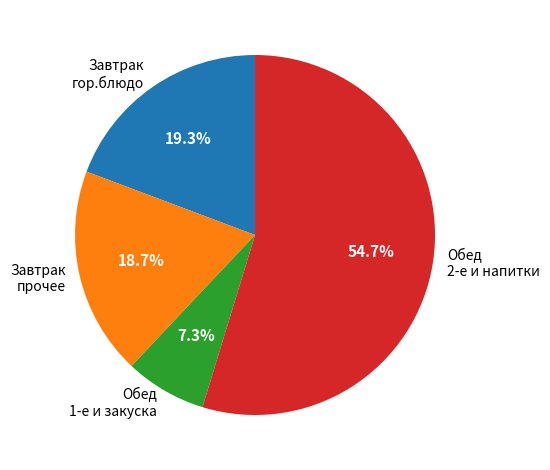

Is the sum of Завтрак прочее and Завтрак гор.блюдо greater than half?

No